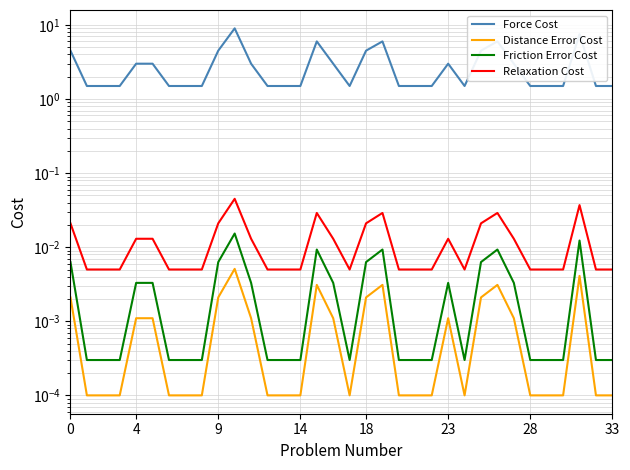

True or false: Distance Error Cost and Friction Error Cost cross at least once.

False